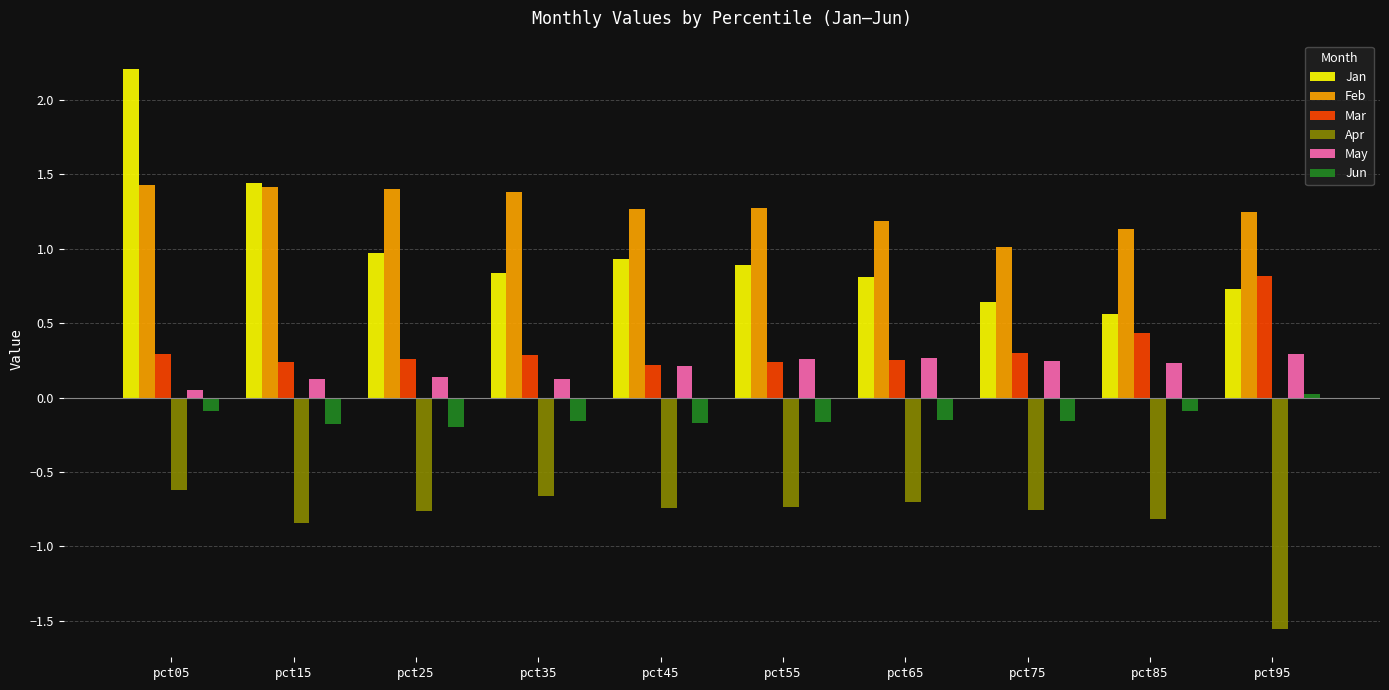

Count the number of categories in the chart.

10